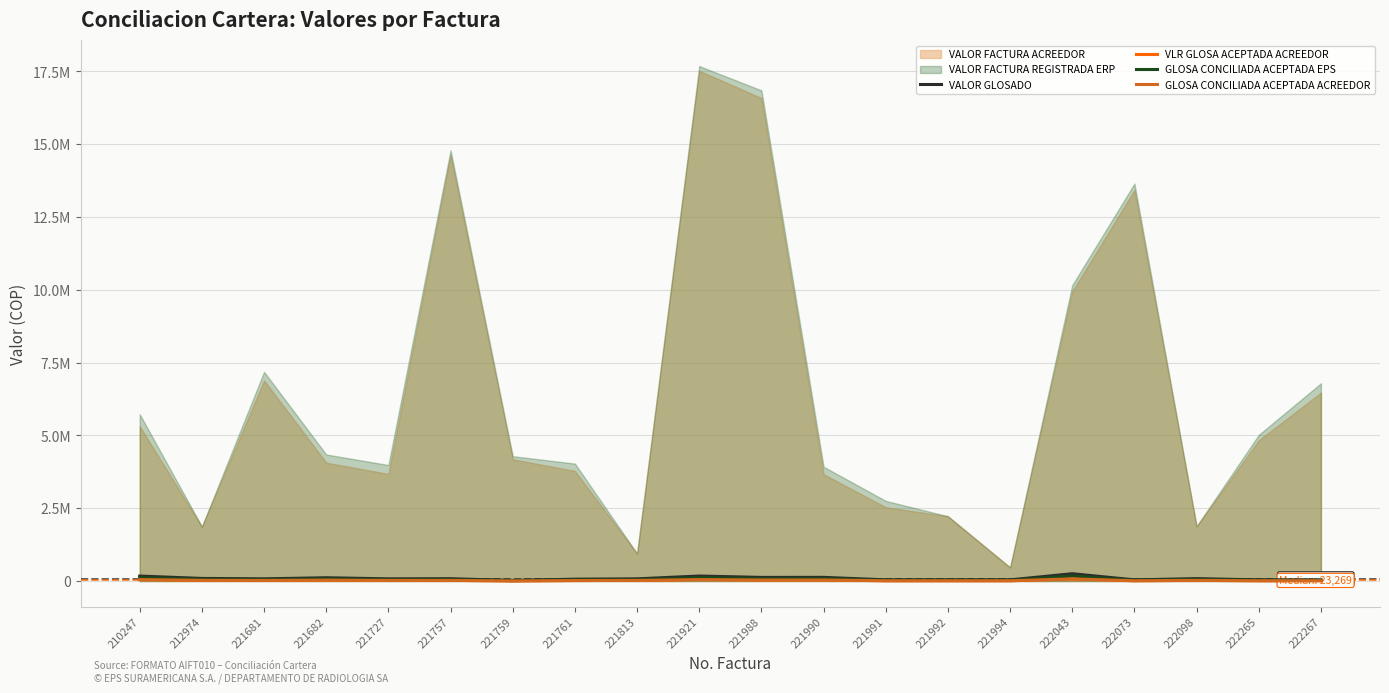

What are all the series names shown in the legend?

VALOR GLOSADO, VLR GLOSA ACEPTADA ACREEDOR, GLOSA CONCILIADA ACEPTADA EPS, GLOSA CONCILIADA ACEPTADA ACREEDOR